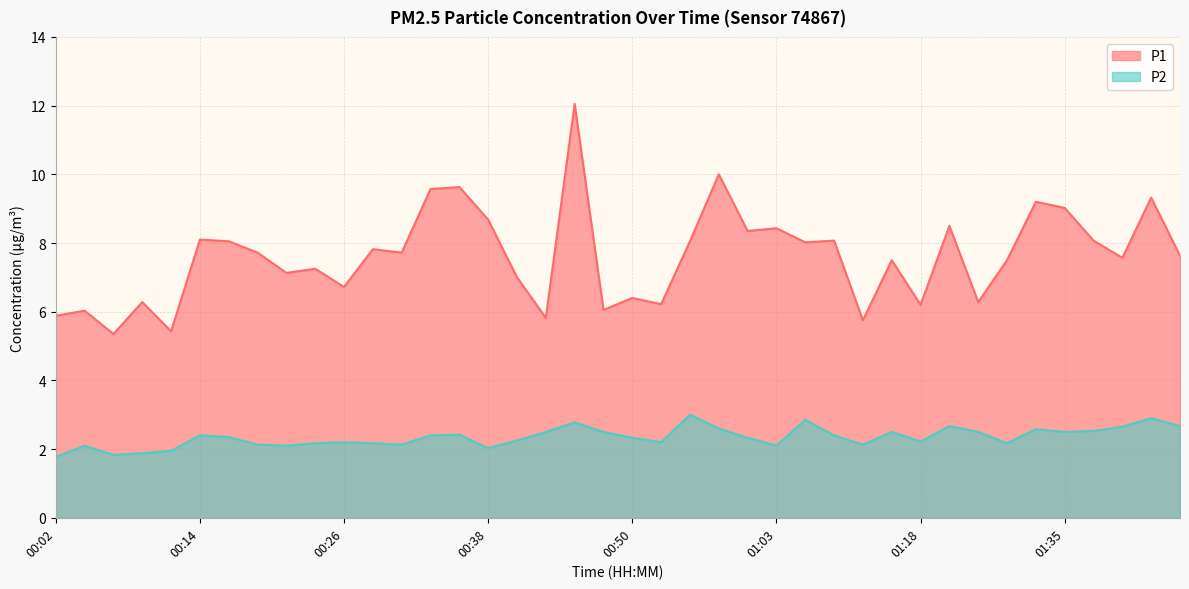

Reading left to right, list all the values displayed in this chart.

P1: 00:02=5.9	00:04=6.0	00:07=5.3	00:09=6.3	00:11=5.4	00:14=8.1	00:16=8.1	00:19=7.7	00:21=7.1	00:24=7.2	00:26=6.7	00:28=7.8	00:31=7.7	00:33=9.6	00:36=9.6	00:38=8.7	00:41=7.0	00:43=5.8	00:46=12.1	00:48=6.0	00:50=6.4	00:53=6.2	00:55=8.1	00:58=10.0	01:00=8.3	01:03=8.4	01:05=8.0	01:08=8.1	01:13=5.8	01:16=7.5	01:18=6.2	01:24=8.5	01:27=6.3	01:29=7.5	01:32=9.2	01:35=9.0	01:37=8.1	01:40=7.6	01:42=9.3	01:44=7.6
P2: 00:02=1.8	00:04=2.1	00:07=1.8	00:09=1.9	00:11=1.9	00:14=2.4	00:16=2.4	00:19=2.1	00:21=2.1	00:24=2.2	00:26=2.2	00:28=2.2	00:31=2.1	00:33=2.4	00:36=2.4	00:38=2.0	00:41=2.2	00:43=2.5	00:46=2.8	00:48=2.5	00:50=2.3	00:53=2.2	00:55=3.0	00:58=2.6	01:00=2.3	01:03=2.1	01:05=2.9	01:08=2.4	01:13=2.1	01:16=2.5	01:18=2.2	01:24=2.7	01:27=2.5	01:29=2.2	01:32=2.6	01:35=2.5	01:37=2.5	01:40=2.6	01:42=2.9	01:44=2.7